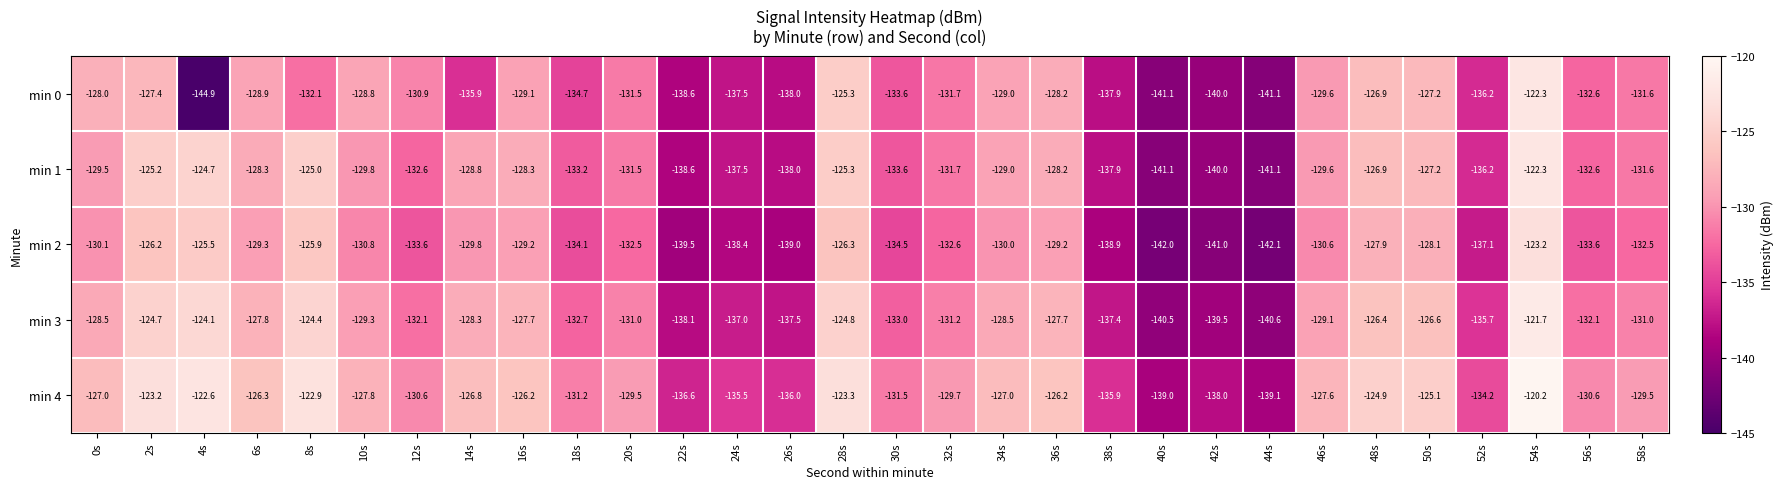

What is the sum of the min 0 values at 10s and 8s?

-260.9